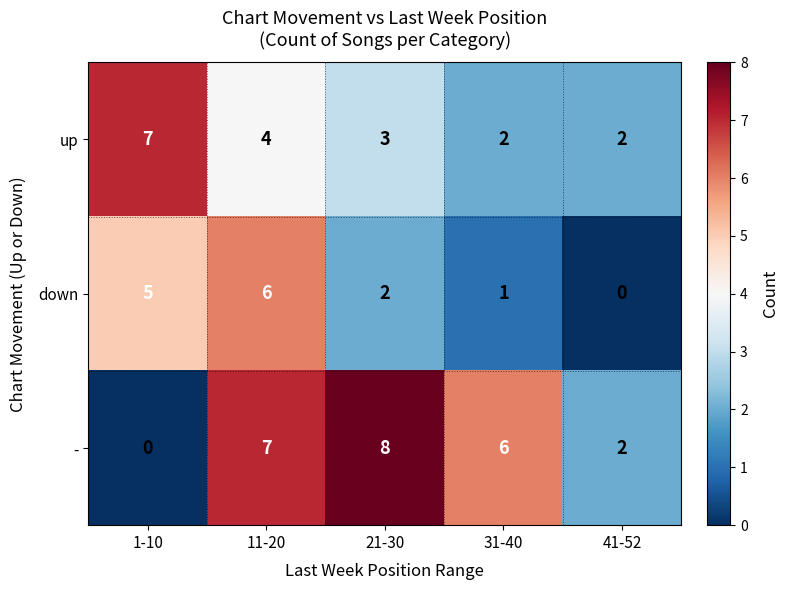

What is the sum of all down values?

14